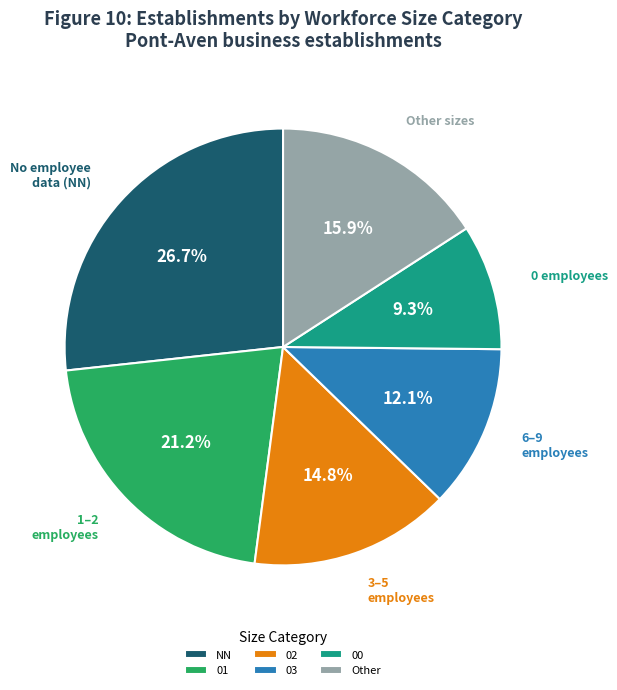

To the nearest percent, what is the difference between the largest and smallest slice percentages?

17%